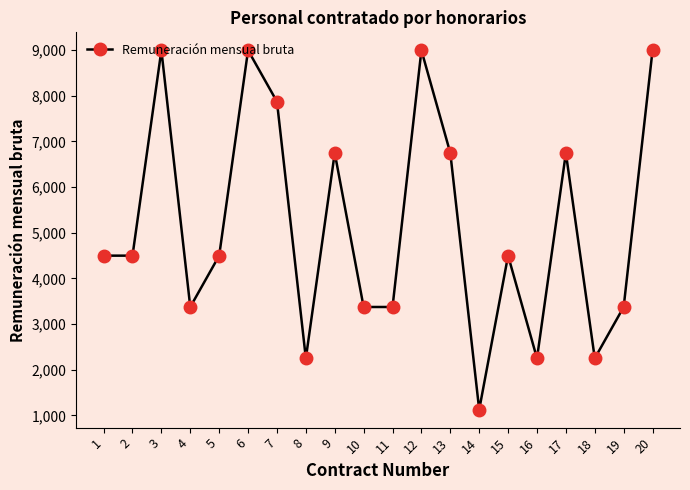

What value does the data have at 8?

2248.5